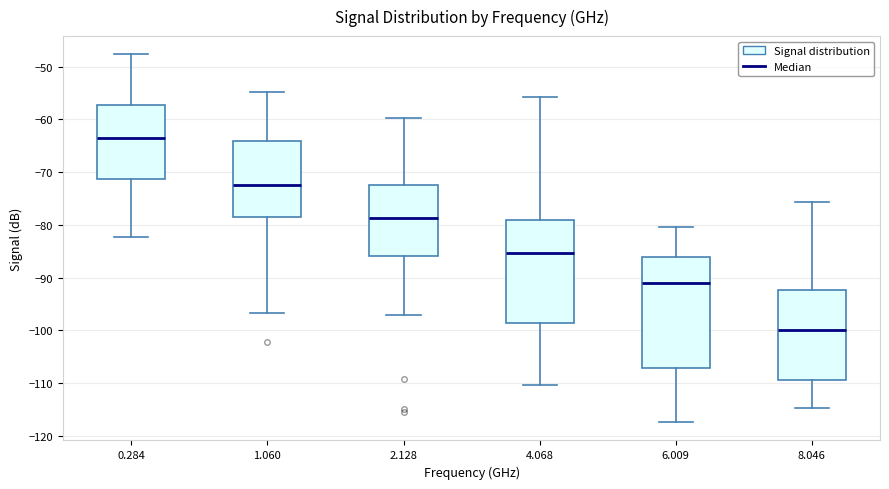

Reading left to right, read every box against the y-axis: the position of its median line, the range the box covers, and the ends of its whiskers. The values are not printed on the chart, so give them approximately, as read against the axis.

0.284: median -63, box -71 to -57, whiskers -82 to -48
1.060: median -72, box -79 to -64, whiskers -97 to -55
2.128: median -79, box -86 to -73, whiskers -97 to -60
4.068: median -85, box -99 to -79, whiskers -110 to -56
6.009: median -91, box -107 to -86, whiskers -117 to -80
8.046: median -100, box -109 to -92, whiskers -115 to -76